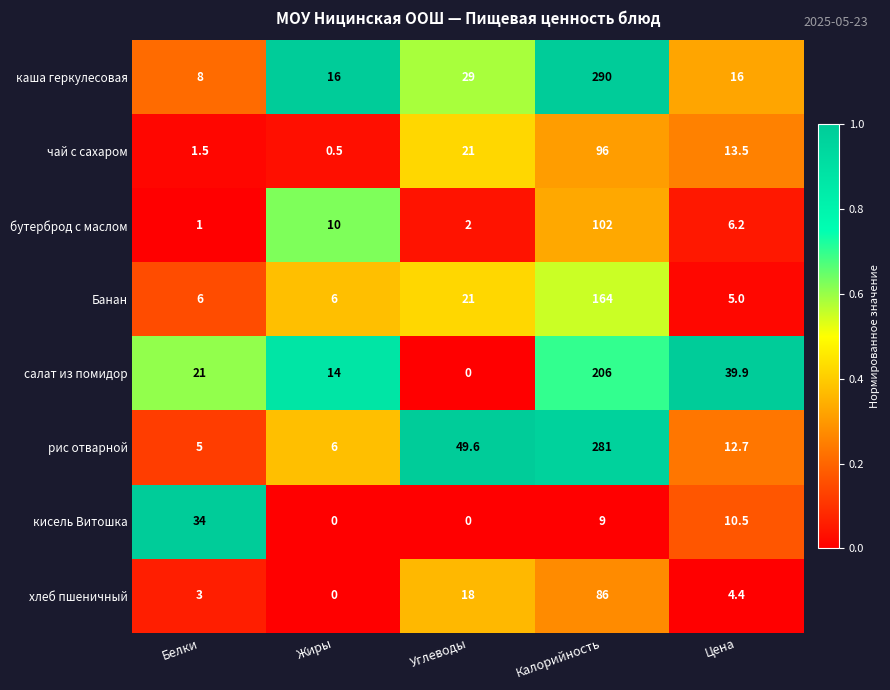

At which category is the sum across all series the highest?

Калорийность